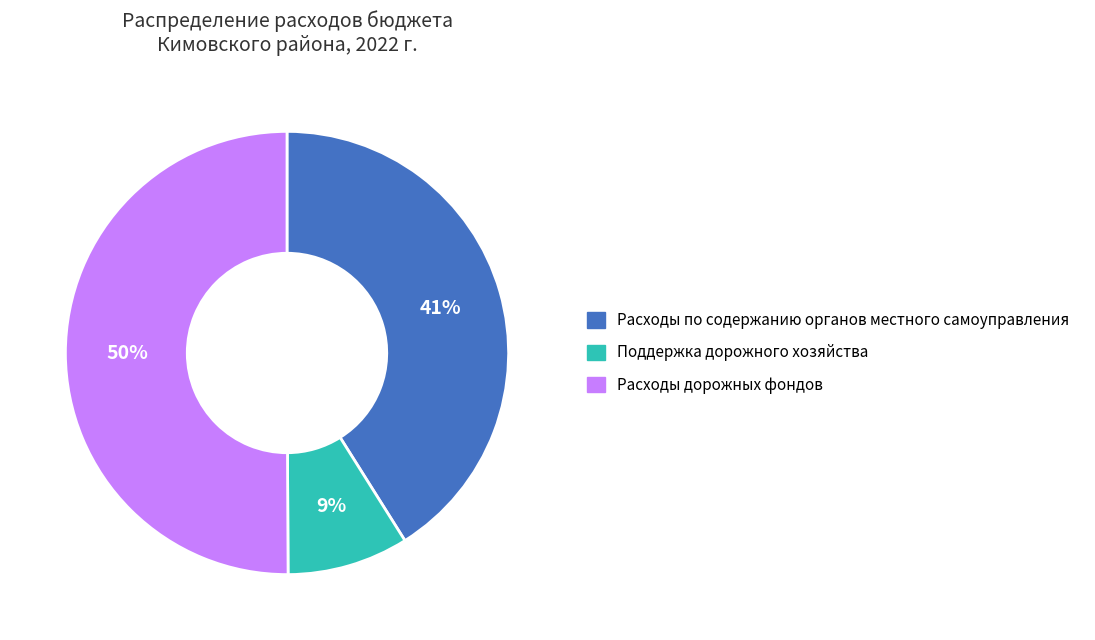

Which slice is the smallest?

Поддержка дорожного хозяйства